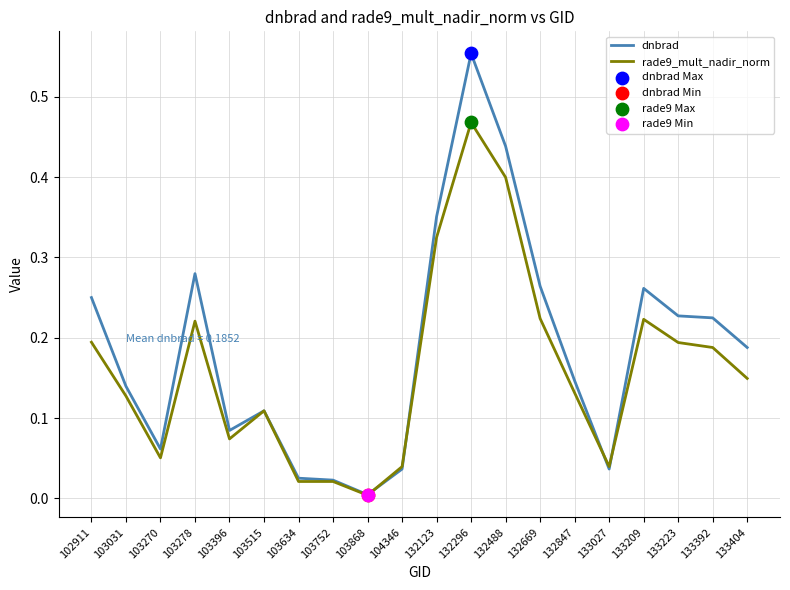

Which series changed the most between 103270 and 132123?

dnbrad